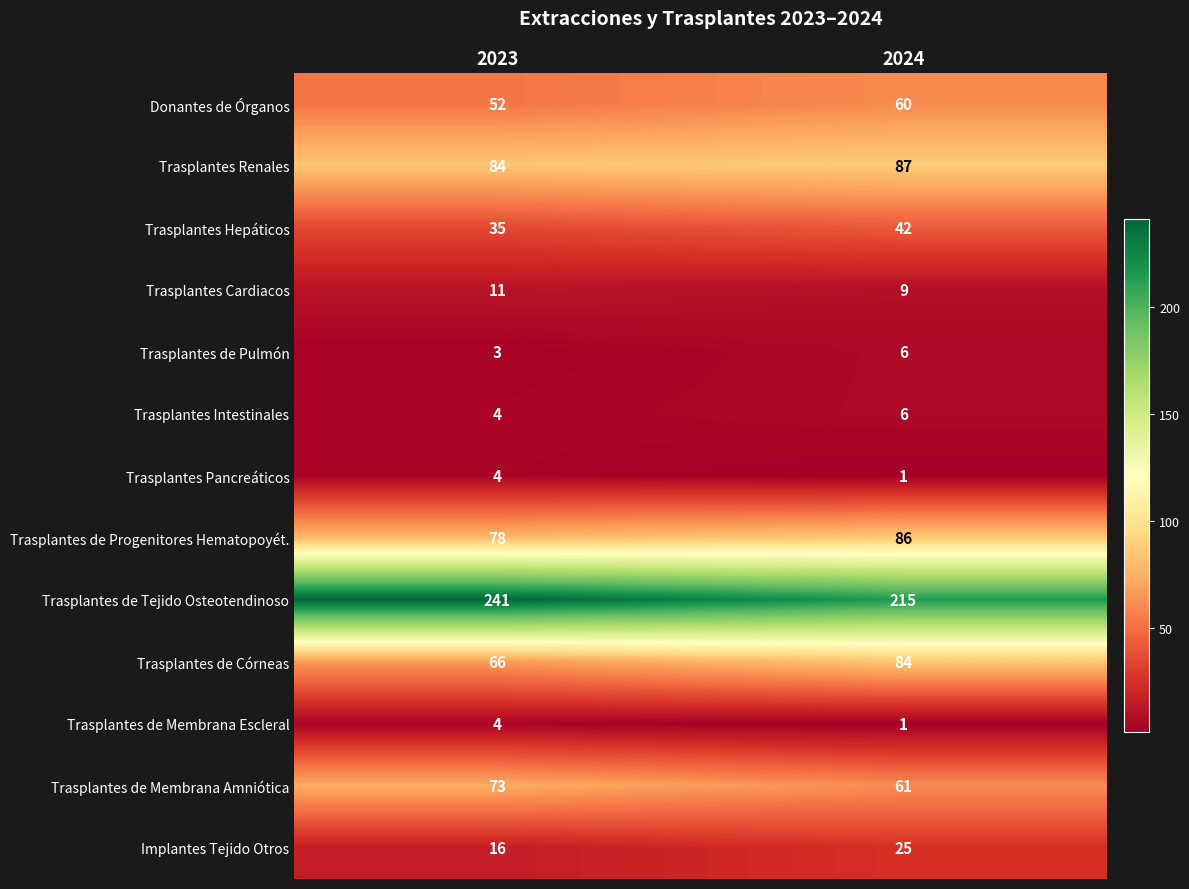

Reading left to right, list all the values displayed in this chart.

Donantes de Órganos: 2023=52	2024=60
Trasplantes Renales: 2023=84	2024=87
Trasplantes Hepáticos: 2023=35	2024=42
Trasplantes Cardiacos: 2023=11	2024=9
Trasplantes de Pulmón: 2023=3	2024=6
Trasplantes Intestinales: 2023=4	2024=6
Trasplantes Pancreáticos: 2023=4	2024=1
Trasplantes de Progenitores Hematopoyét.: 2023=78	2024=86
Trasplantes de Tejido Osteotendinoso: 2023=241	2024=215
Trasplantes de Córneas: 2023=66	2024=84
Trasplantes de Membrana Escleral: 2023=4	2024=1
Trasplantes de Membrana Amniótica: 2023=73	2024=61
Implantes Tejido Otros: 2023=16	2024=25